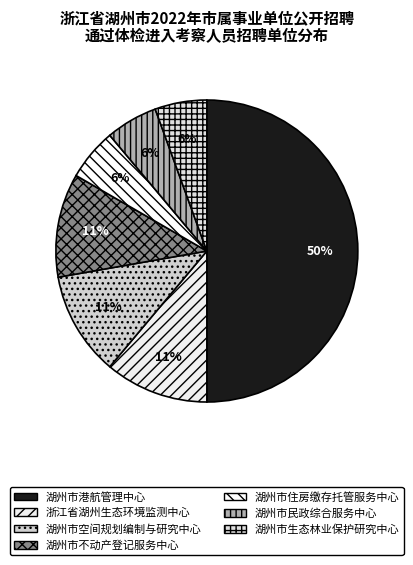

Which slice is the smallest?

湖州市住房缴存托管服务中心